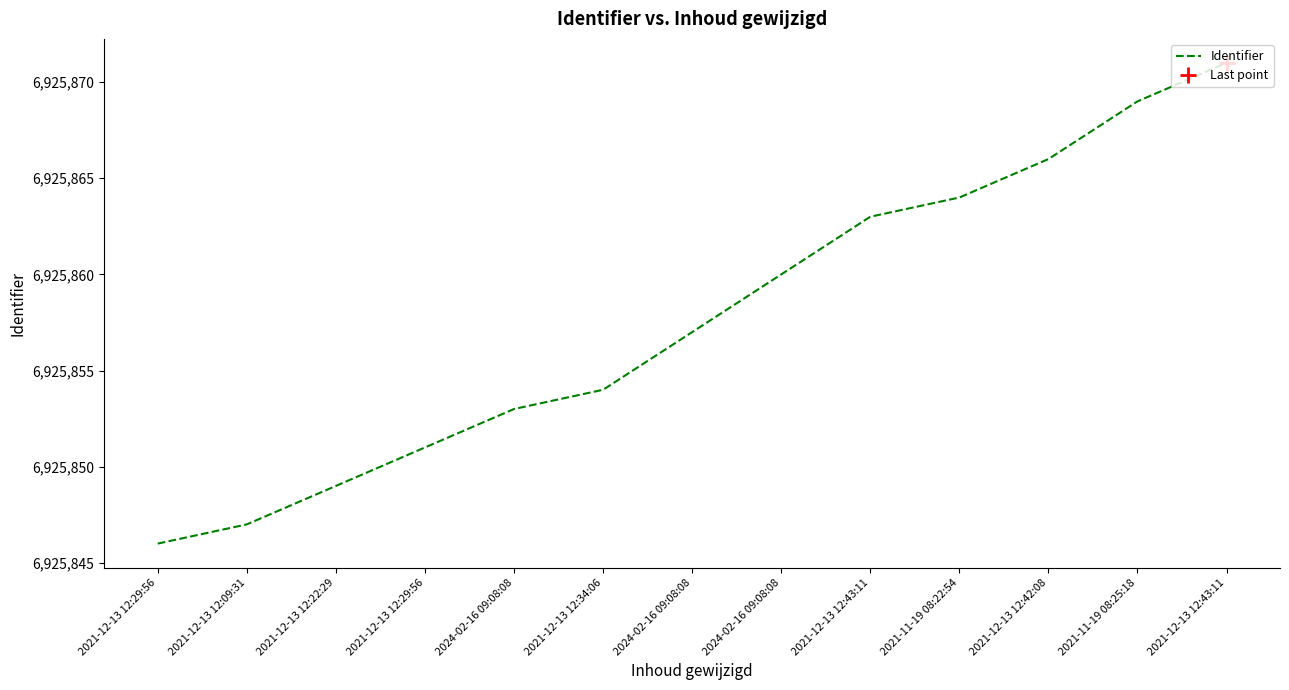

True or false: the data shows 6925863 at 2021-12-13 12:43:11.

True